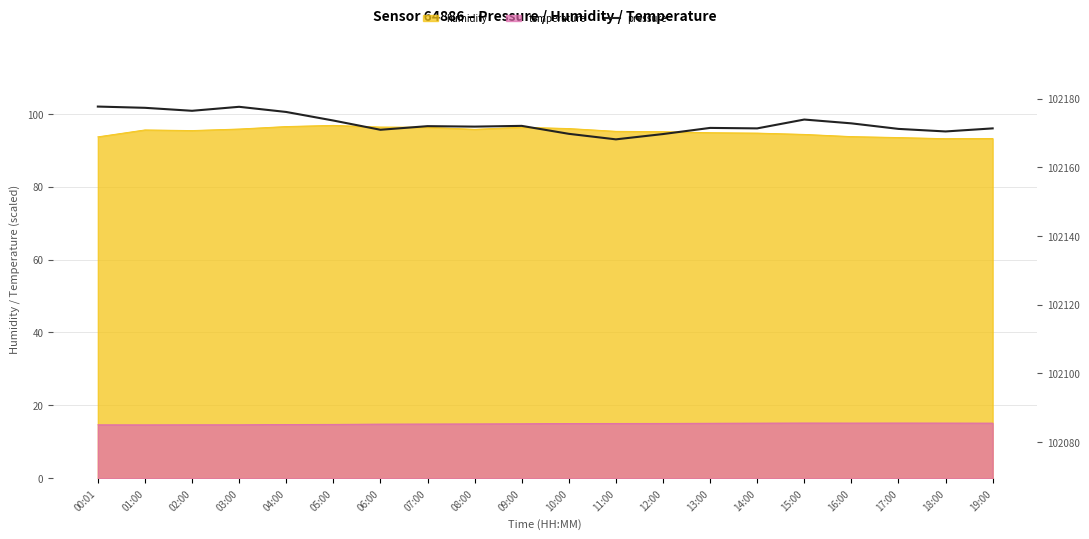

Reading right to left, what are all the values shown in this chart?

96.0	95.2	95.9	97.4	98.4	96.0	96.1	94.5	93.0	94.5	96.7	96.5	96.6	95.6	98.2	100.5	101.9	100.8	101.7	102.0